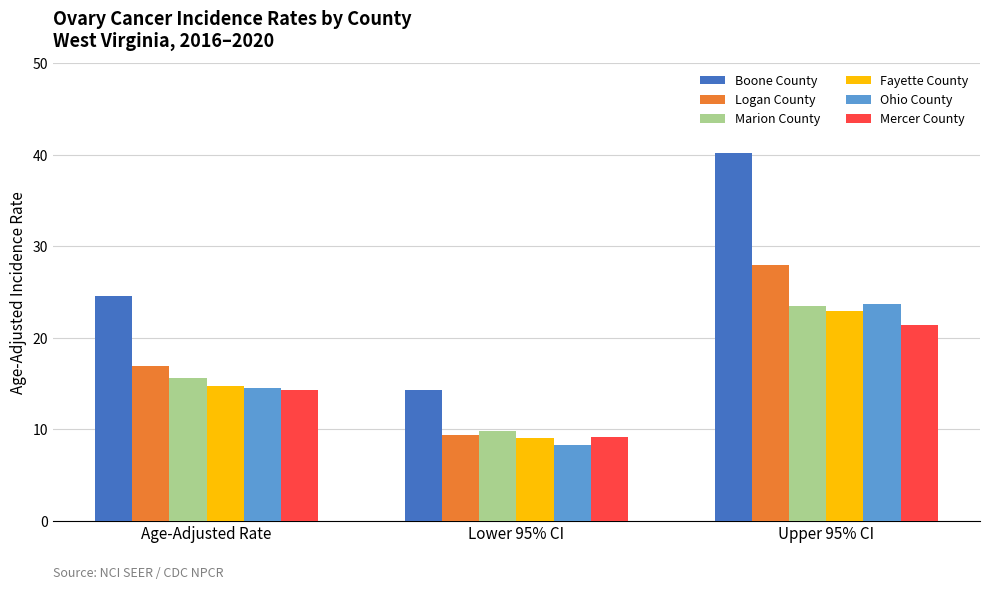

Are the bars grouped side by side (vs. stacked)?

Yes